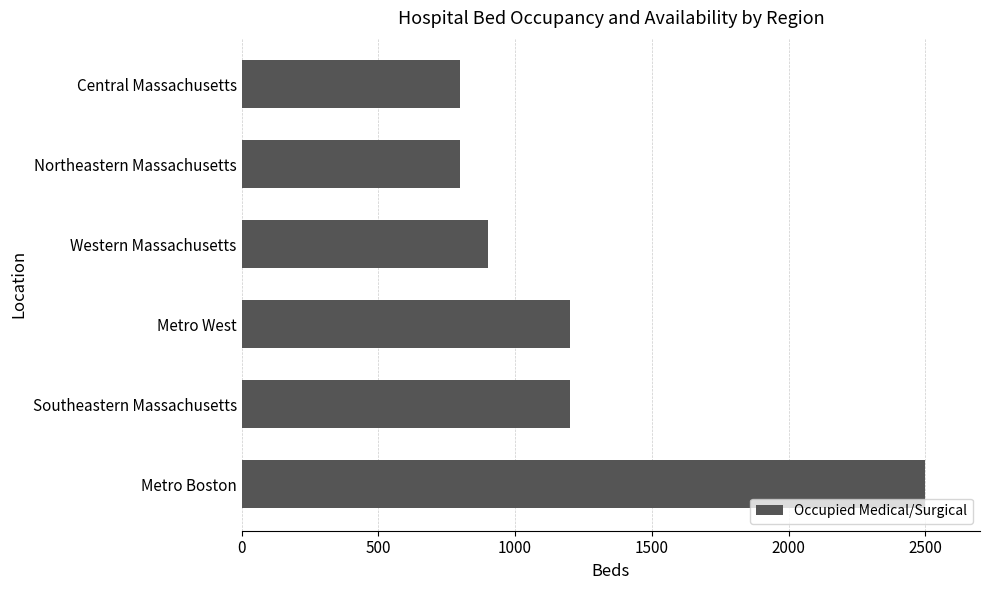

Which label corresponds to the largest value in the chart?

Metro Boston